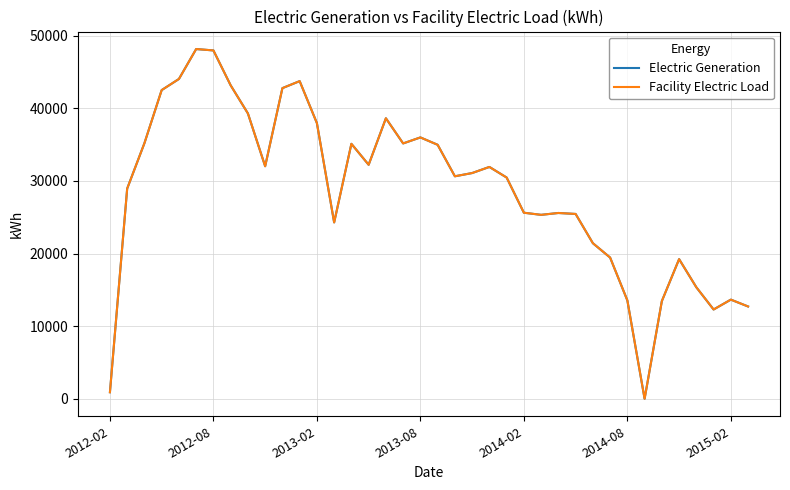

Does the chart display data point markers on the line(s)?

No